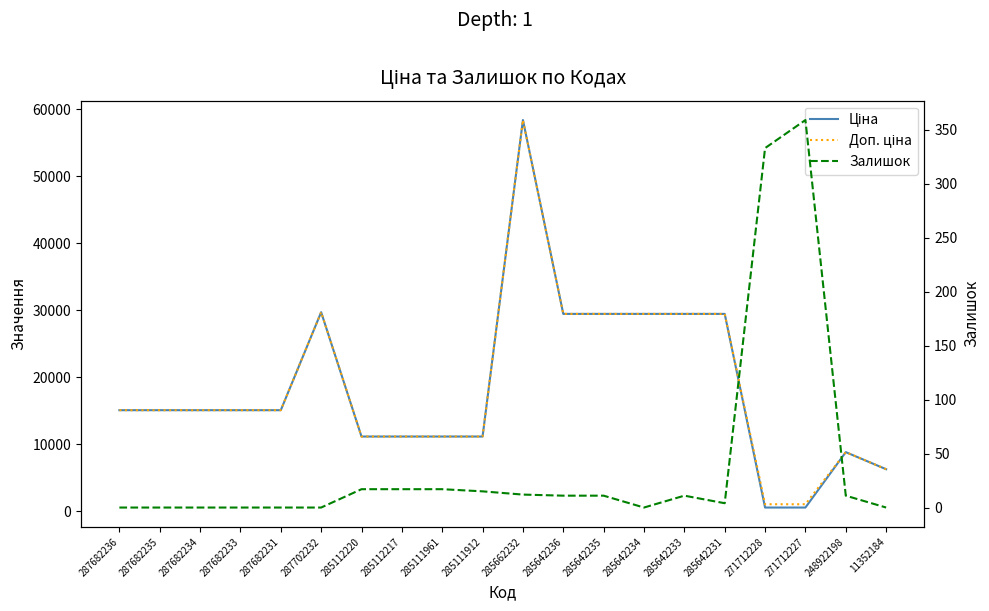

Which series changed the most between 285662232 and 11352184?

Ціна